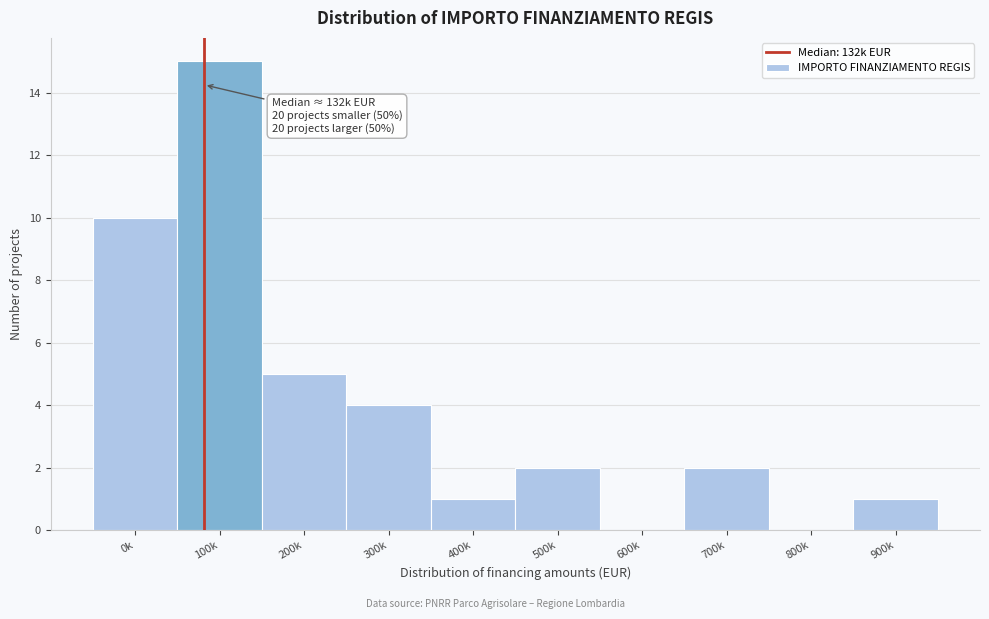

Reading left to right, list all the values displayed in this chart.

0k=10	100k=15	200k=5	300k=4	400k=1	500k=2	600k=0	700k=2	800k=0	900k=1